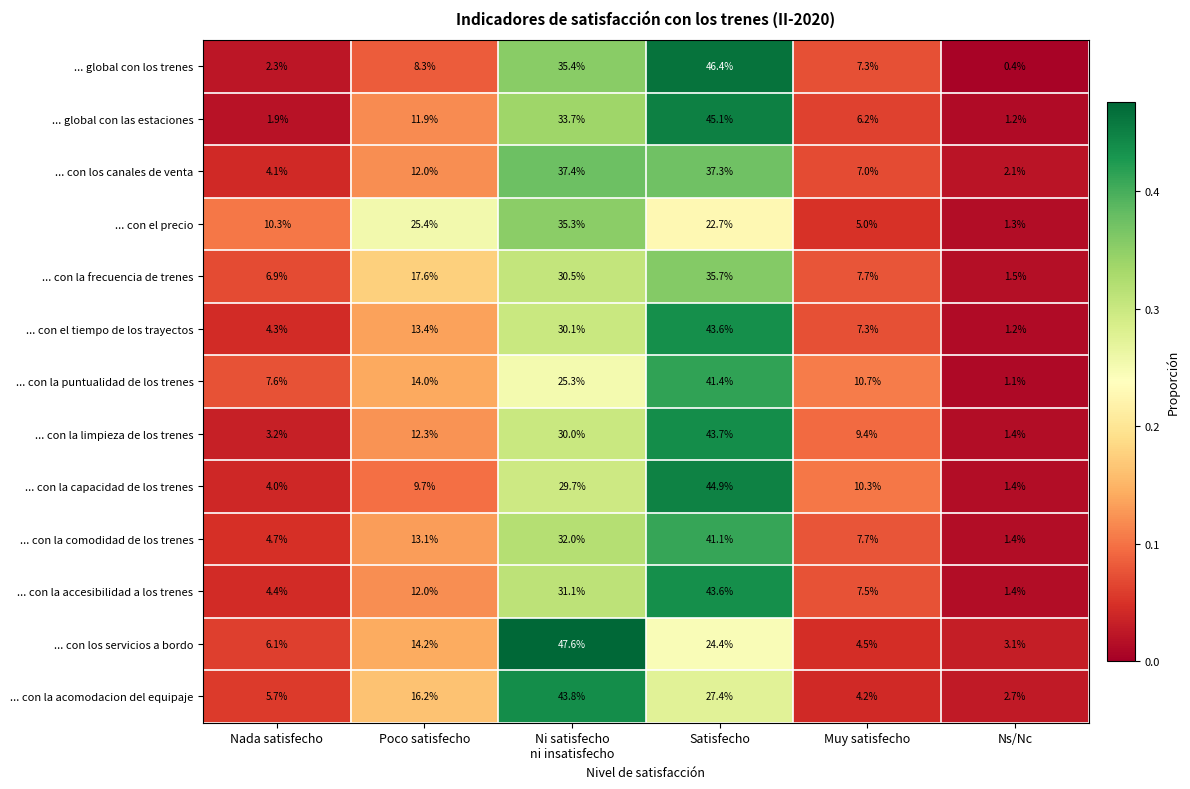

What is the difference between the highest and lowest values at Satisfecho?

23.7